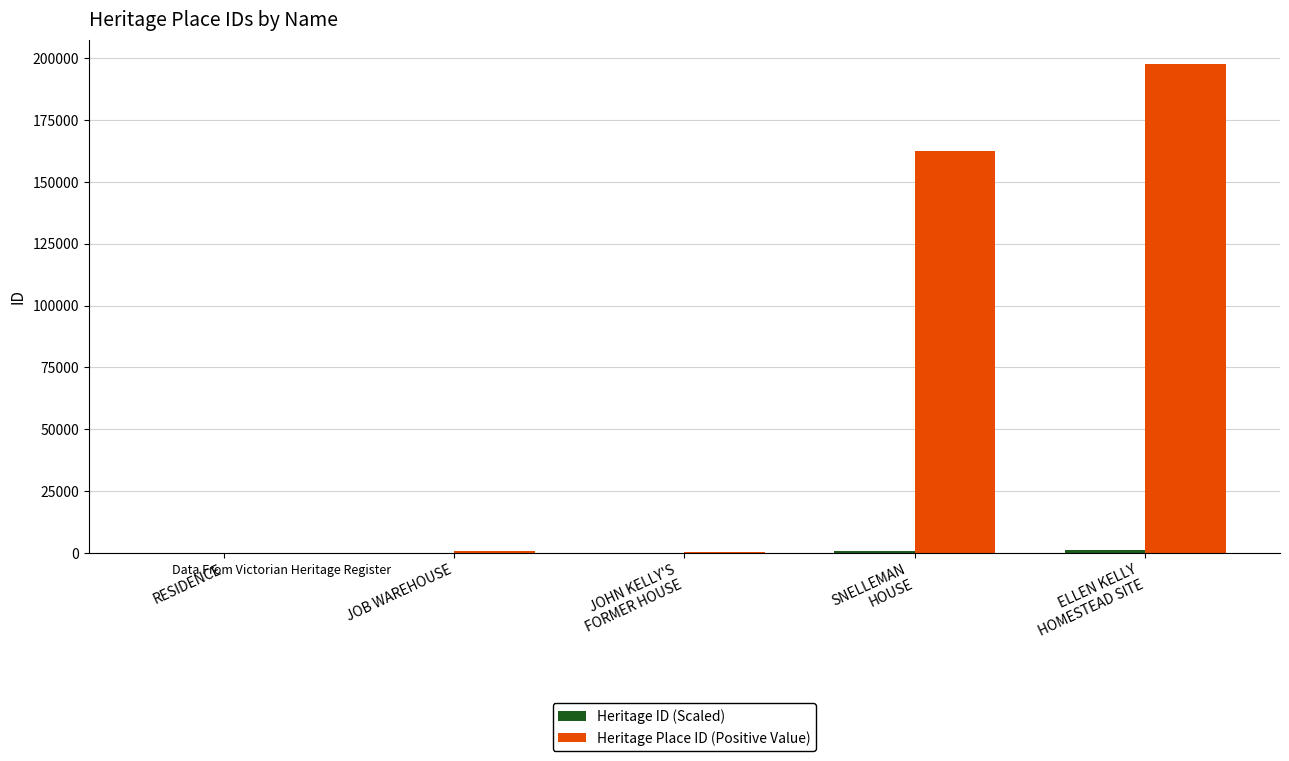

What is the greatest value displayed?

197646.0